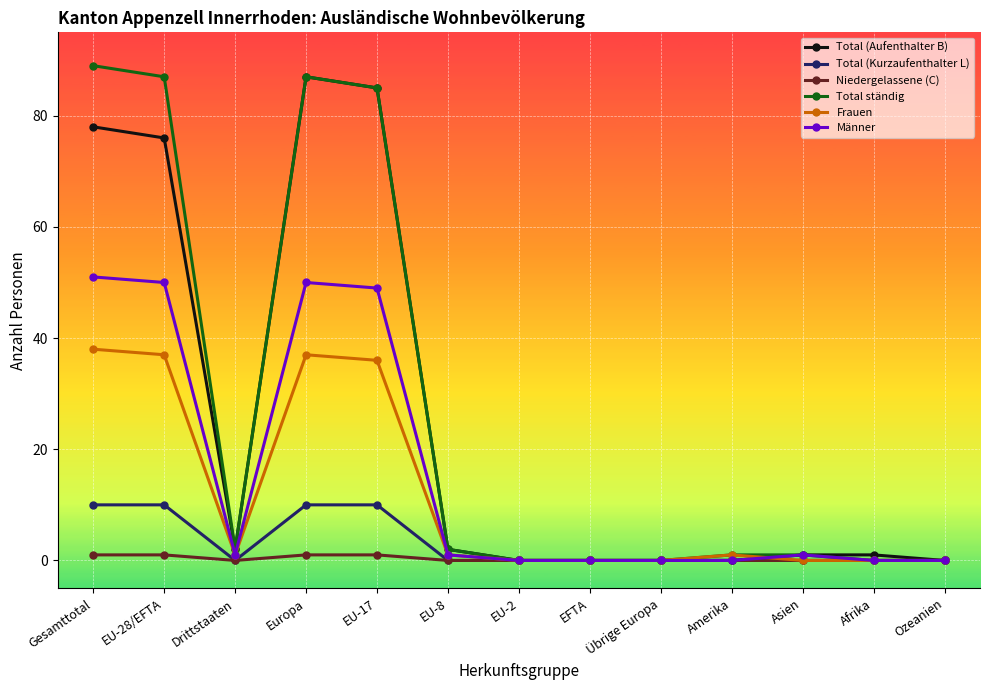

The Frauen series shows 56 at Europa. True or false?

False